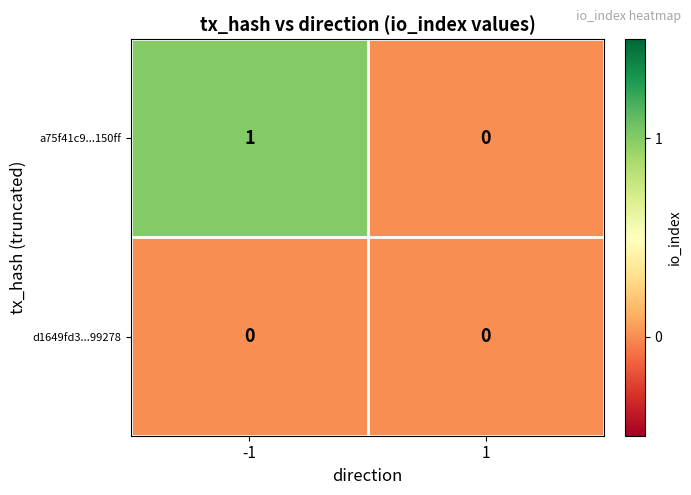

Count the number of data series in this chart.

2